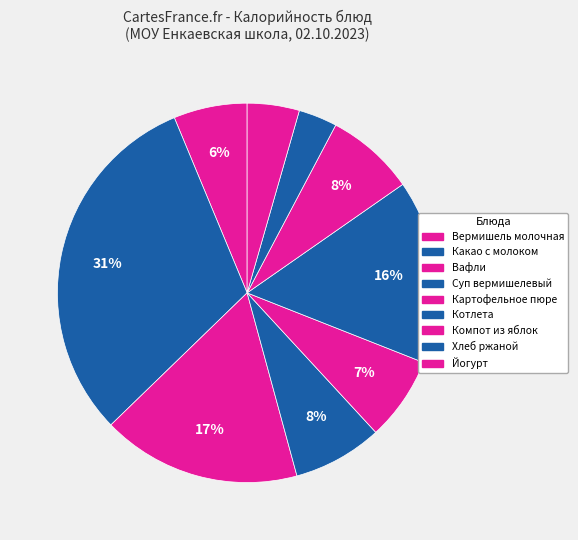

How many segments does this pie chart have?

9